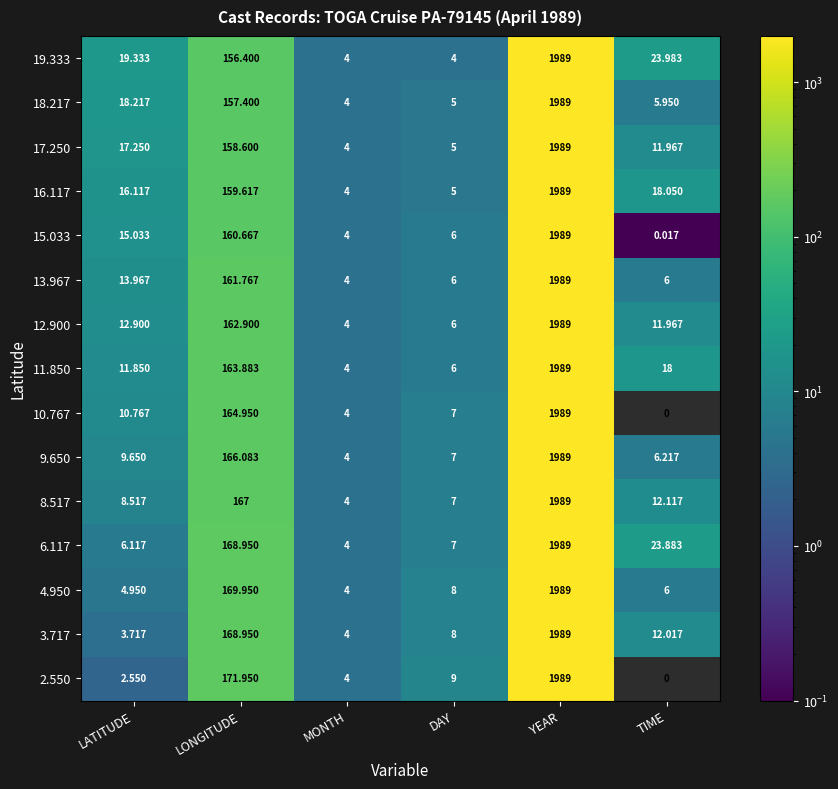

Rank the categories by 10.767 value from lowest to highest.

TIME, MONTH, DAY, LATITUDE, LONGITUDE, YEAR